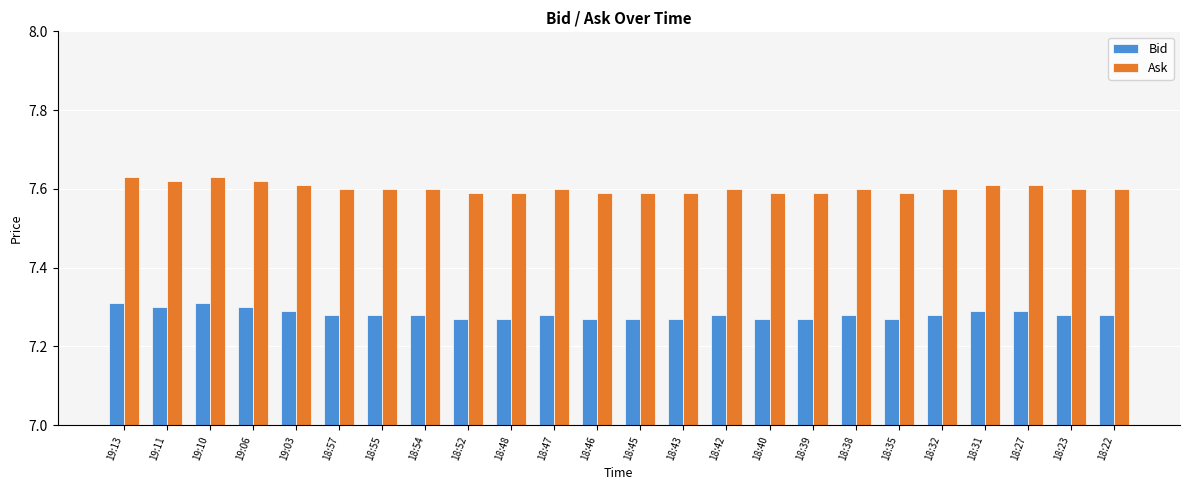

Count the Bid values in the range 7 to 8.

24